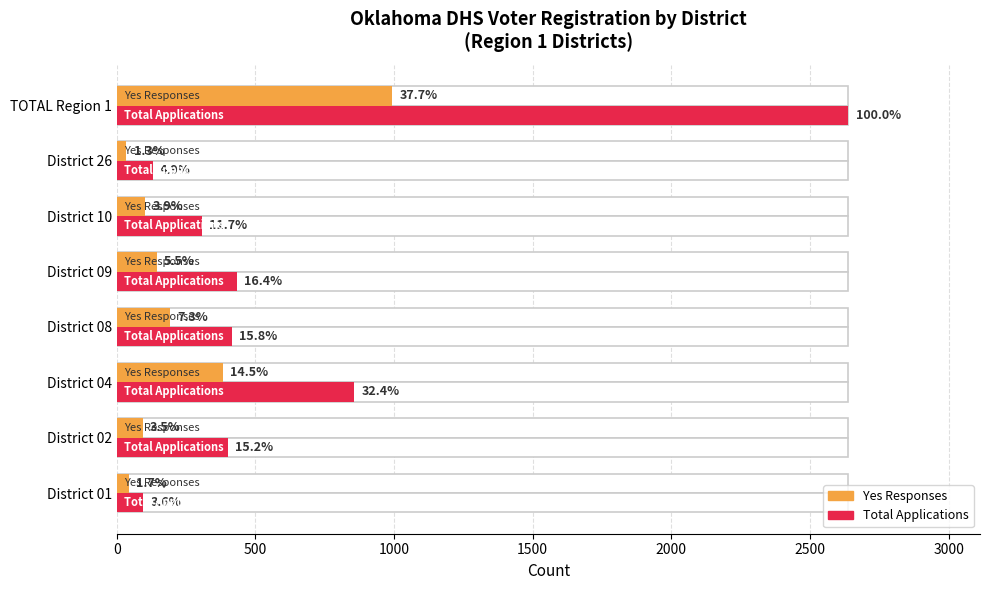

The Total series shows 416 at District 08. True or false?

True